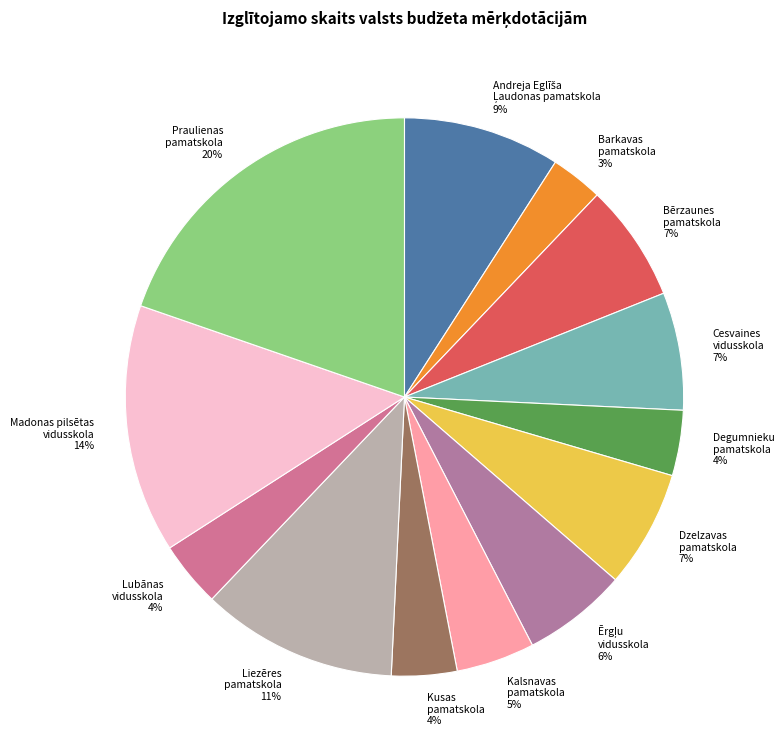

Which has a higher value, Barkavas pamatskola or Bērzaunes pamatskola?

Bērzaunes pamatskola